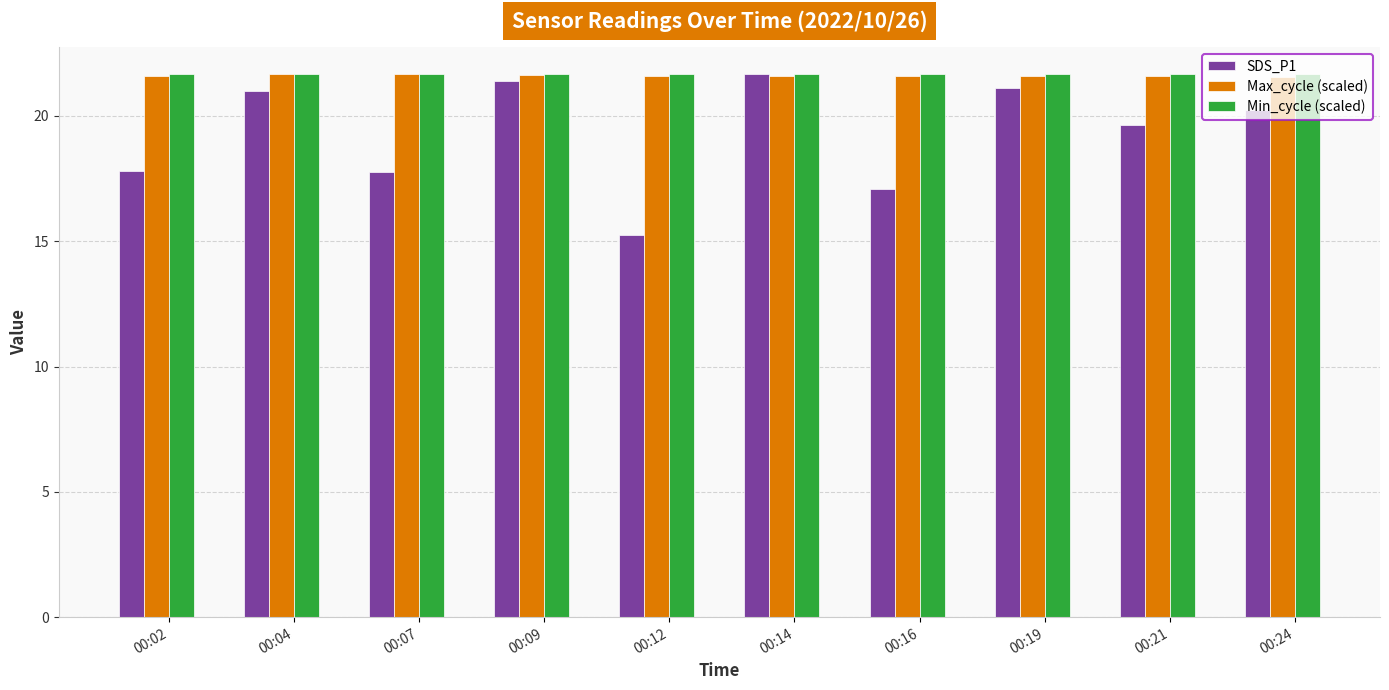

What is the spread (max minus min) of values at 00:21?

2.0